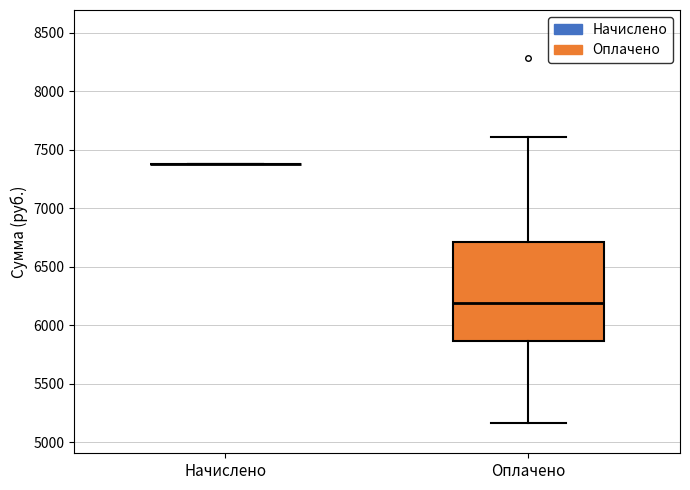

Where is the lower edge of the box for Оплачено on the y-axis? The values are not printed on the chart, so give them approximately, as read against the axis.

5850